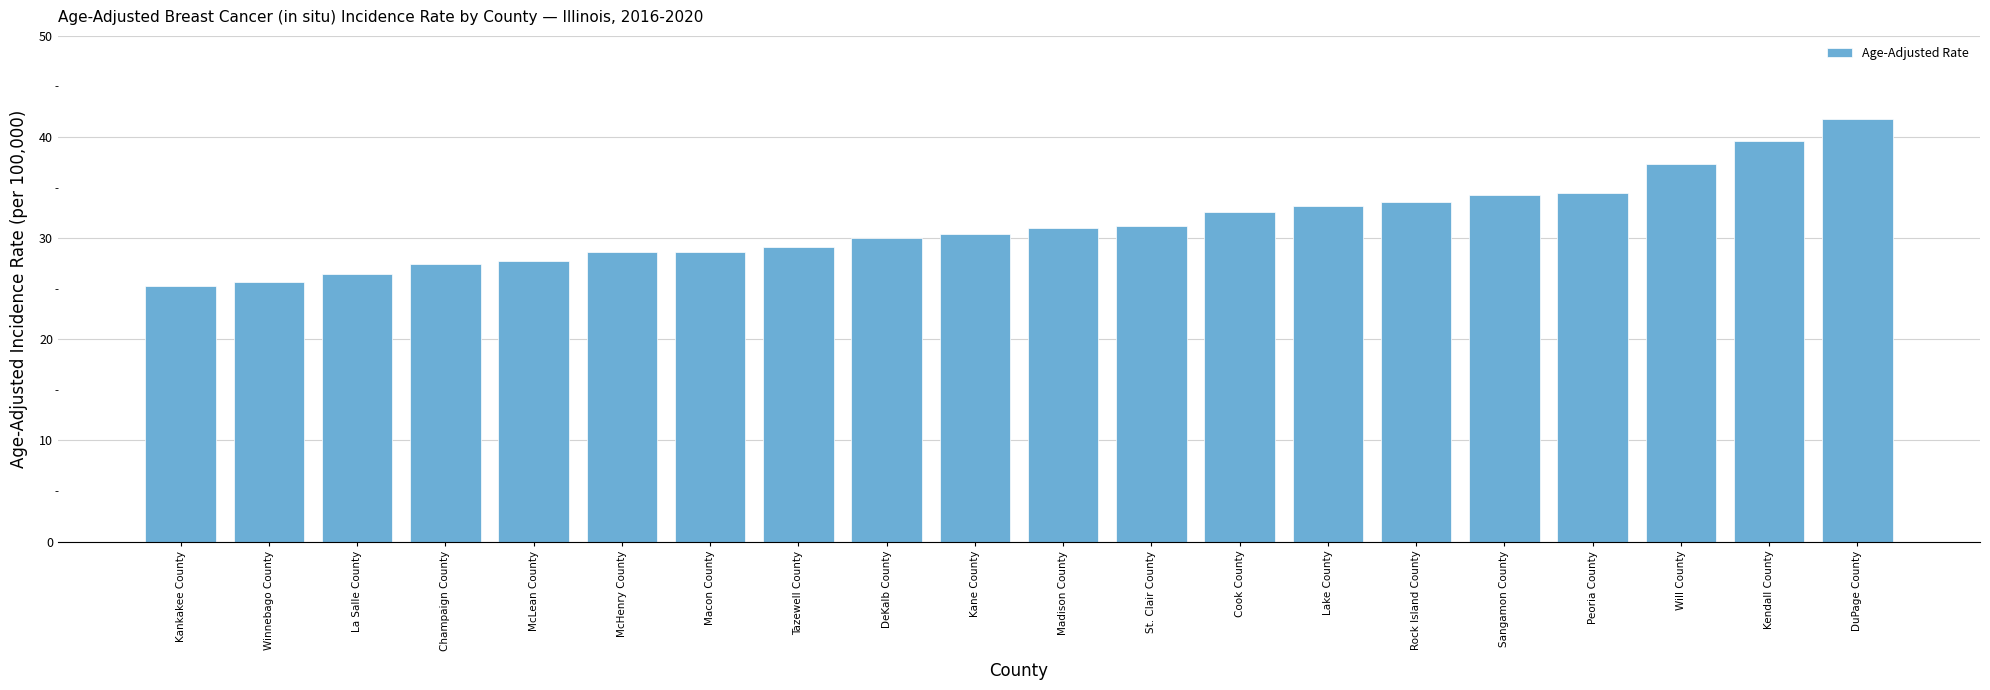

What is the sum of the values at Kane County and Tazewell County?

59.5